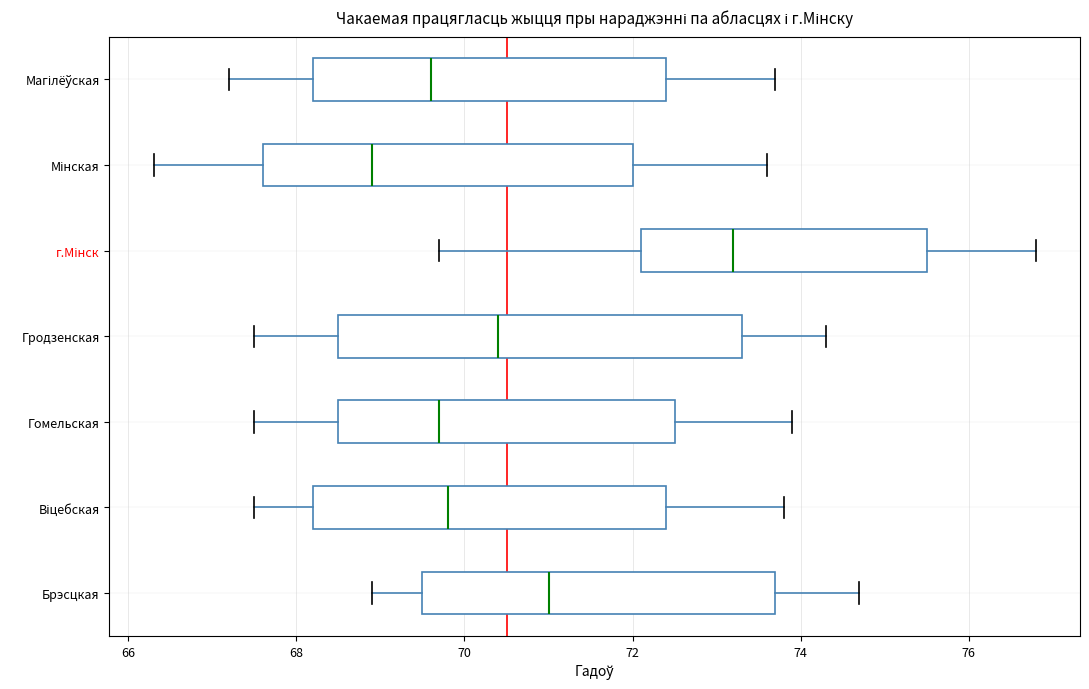

Reading bottom to top, read every box against the x-axis: the position of its median line, the range the box covers, and the ends of its whiskers. The values are not printed on the chart, so give them approximately, as read against the axis.

Брэсцкая: median 71.0, box 69.6 to 73.8, whiskers 69.0 to 74.8
Віцебская: median 69.8, box 68.2 to 72.4, whiskers 67.6 to 73.8
Гомельская: median 69.8, box 68.6 to 72.6, whiskers 67.6 to 74.0
Гродзенская: median 70.4, box 68.6 to 73.4, whiskers 67.6 to 74.4
г.Мінск: median 73.2, box 72.2 to 75.6, whiskers 69.8 to 76.8
Мінская: median 69.0, box 67.6 to 72.0, whiskers 66.4 to 73.6
Магілёўская: median 69.6, box 68.2 to 72.4, whiskers 67.2 to 73.8